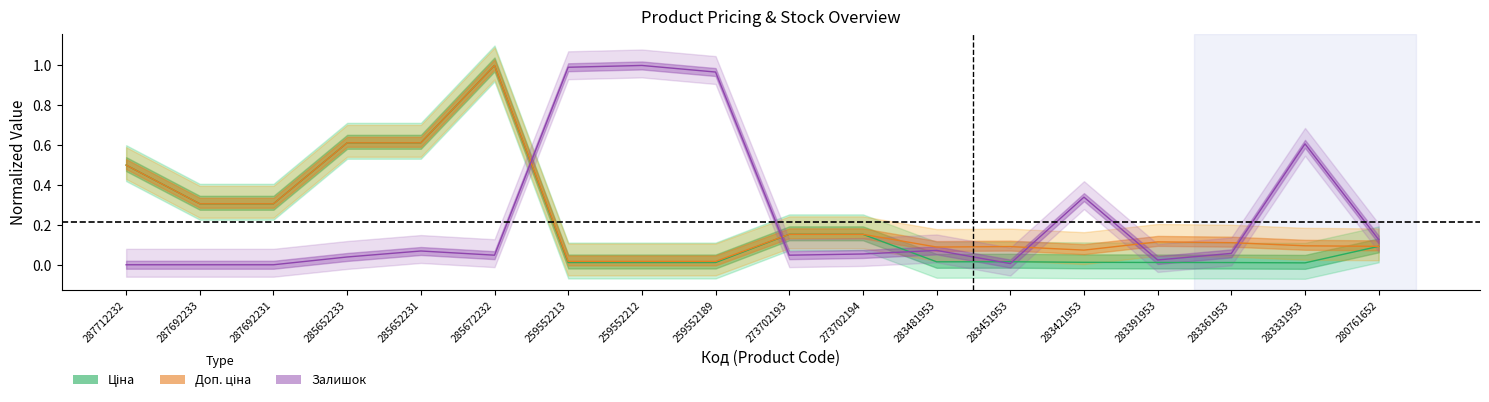

Where is the first local maximum for Залишок?

285652231